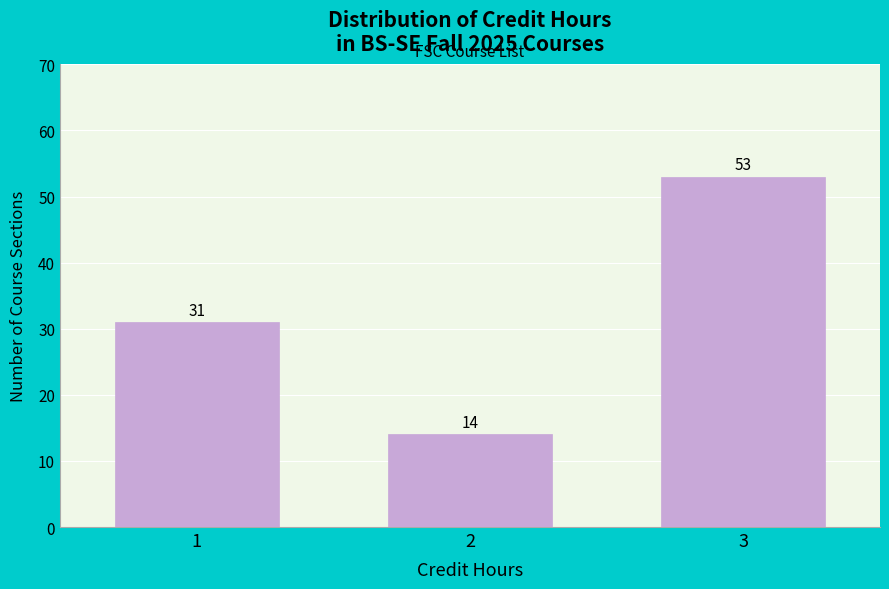

Reading left to right, list every bar in this chart as the range it spans on the x-axis followed by its height.

0.5 to 1.5: 31
1.5 to 2.5: 14
2.5 to 3.5: 53